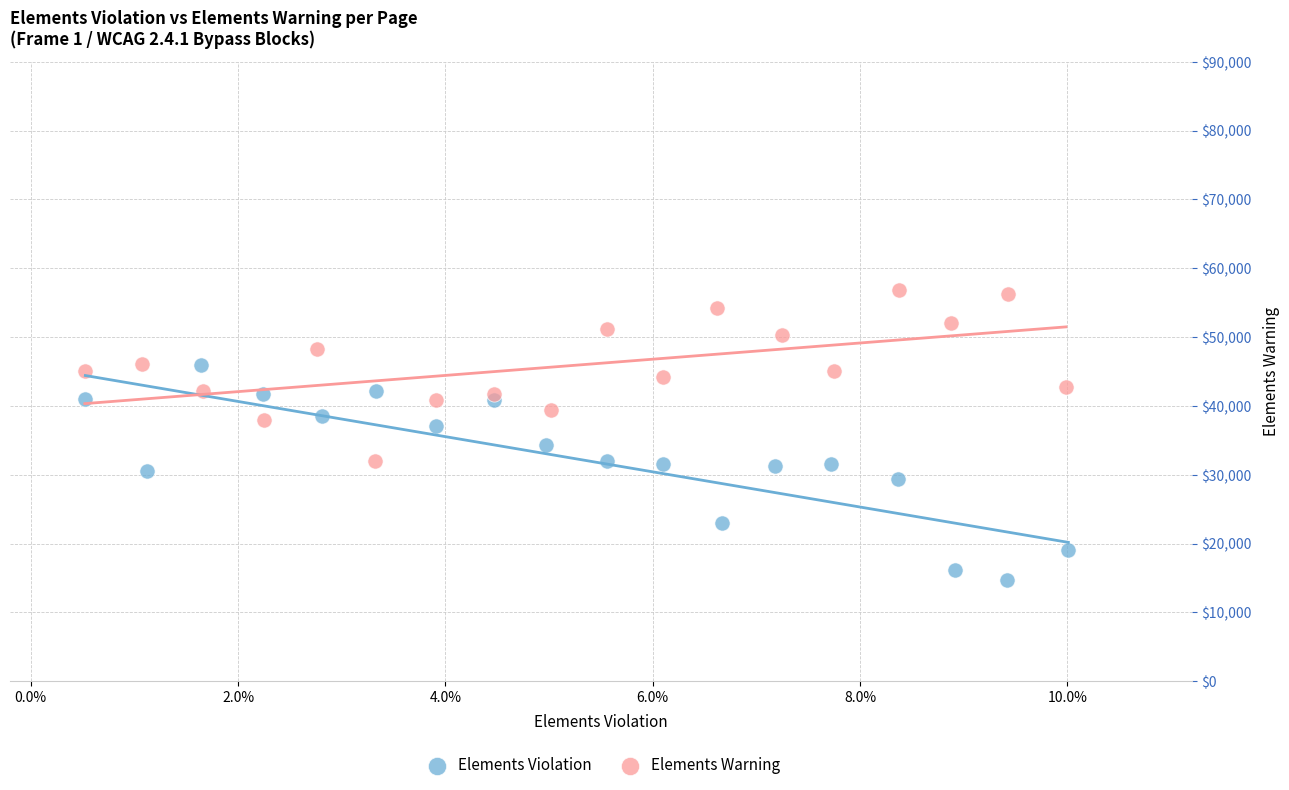

Which series has the widest spread of Y values?

Elements Violation